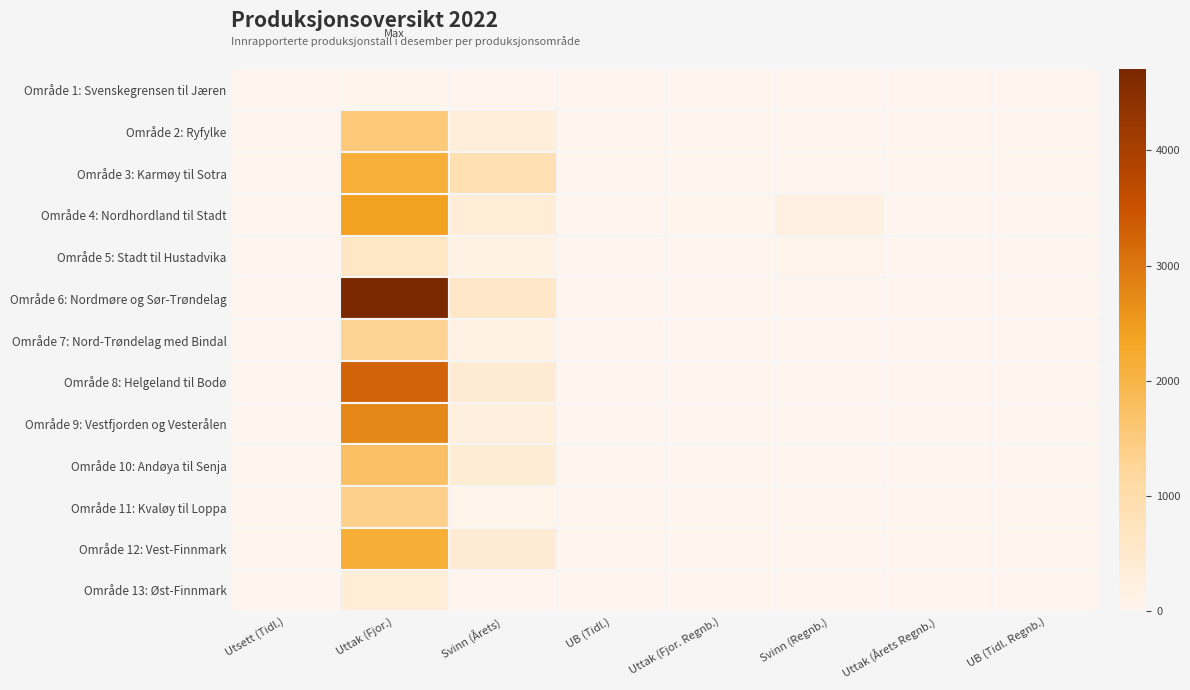

The Område 8: Helgeland til Bodø series shows 1253.8 at Svinn (Regnb.). True or false?

False